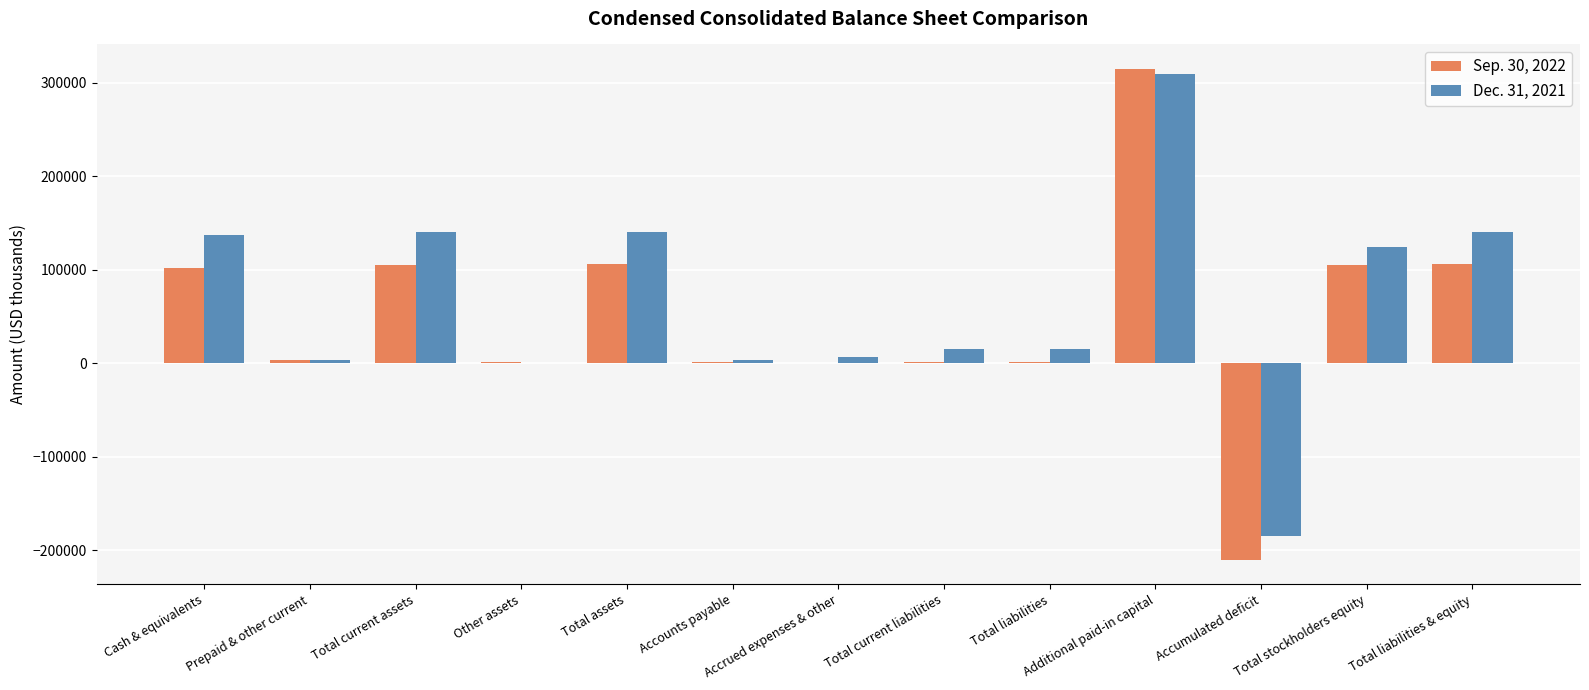

The Sep. 30, 2022 series shows 81404 at Additional paid-in capital. True or false?

False